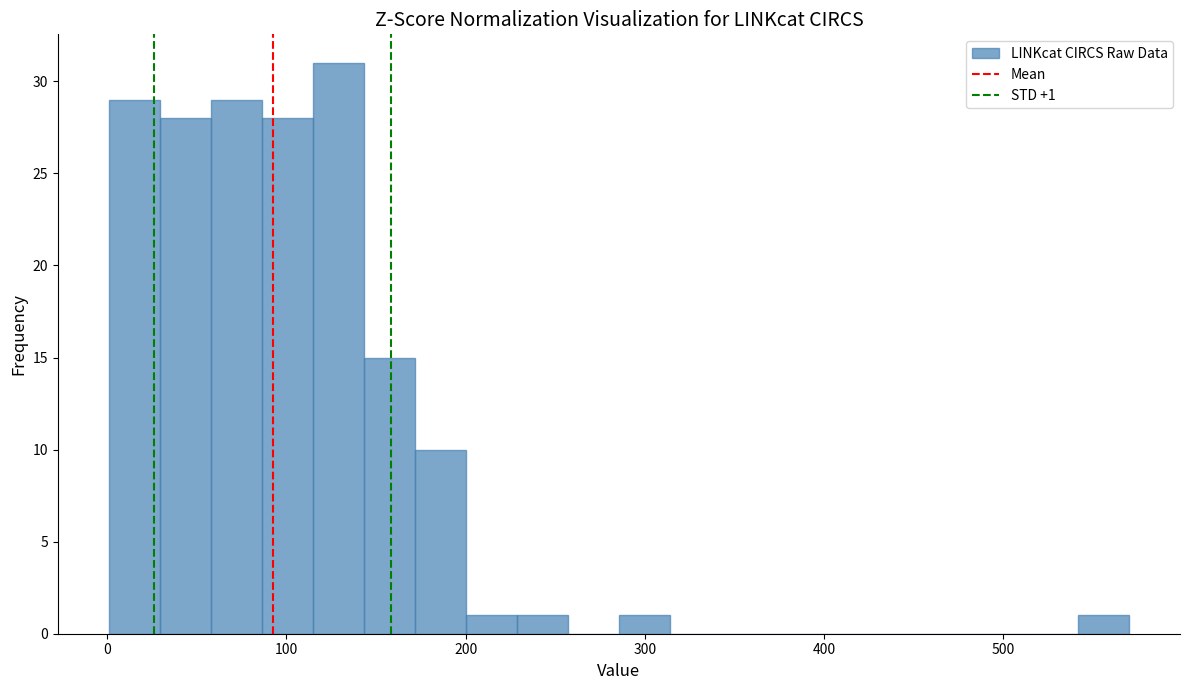

Around what value on the x-axis is the tallest bar? Give the approximate position of its centre, as read against the axis.

130